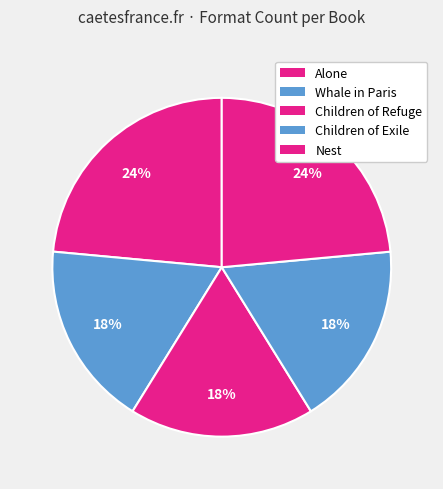

What is the largest slice in the pie chart?

Alone